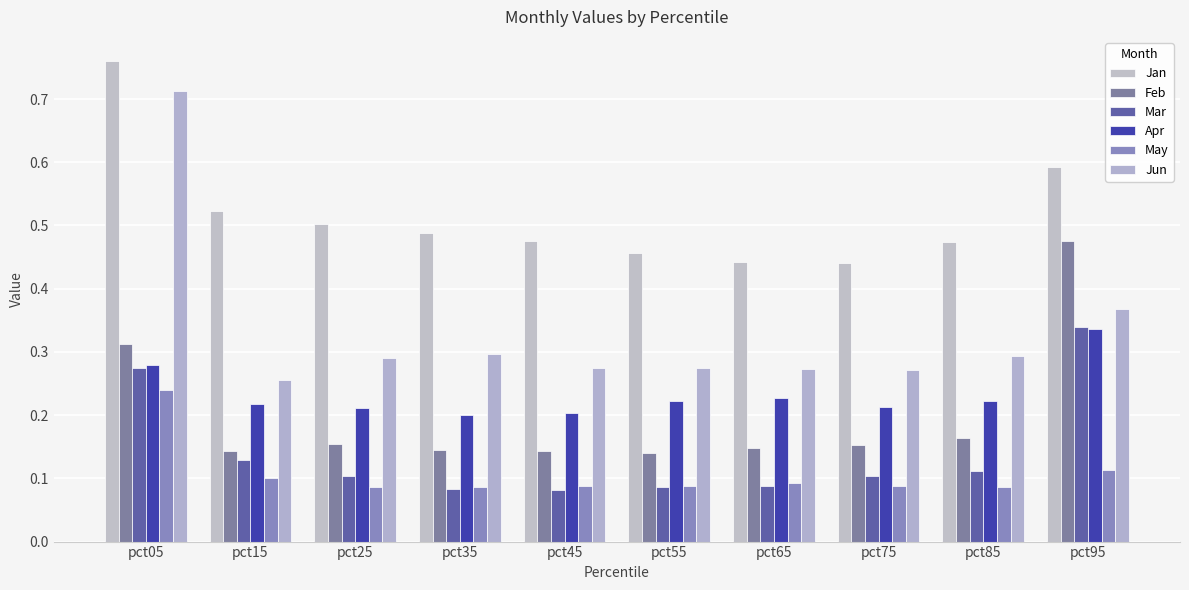

Reading left to right, list all the values displayed in this chart.

Jan: pct05=0.8	pct15=0.5	pct25=0.5	pct35=0.5	pct45=0.5	pct55=0.5	pct65=0.4	pct75=0.4	pct85=0.5	pct95=0.6
Feb: pct05=0.3	pct15=0.1	pct25=0.2	pct35=0.1	pct45=0.1	pct55=0.1	pct65=0.1	pct75=0.2	pct85=0.2	pct95=0.5
Mar: pct05=0.3	pct15=0.1	pct25=0.1	pct35=0.1	pct45=0.1	pct55=0.1	pct65=0.1	pct75=0.1	pct85=0.1	pct95=0.3
Apr: pct05=0.3	pct15=0.2	pct25=0.2	pct35=0.2	pct45=0.2	pct55=0.2	pct65=0.2	pct75=0.2	pct85=0.2	pct95=0.3
May: pct05=0.2	pct15=0.1	pct25=0.1	pct35=0.1	pct45=0.1	pct55=0.1	pct65=0.1	pct75=0.1	pct85=0.1	pct95=0.1
Jun: pct05=0.7	pct15=0.3	pct25=0.3	pct35=0.3	pct45=0.3	pct55=0.3	pct65=0.3	pct75=0.3	pct85=0.3	pct95=0.4